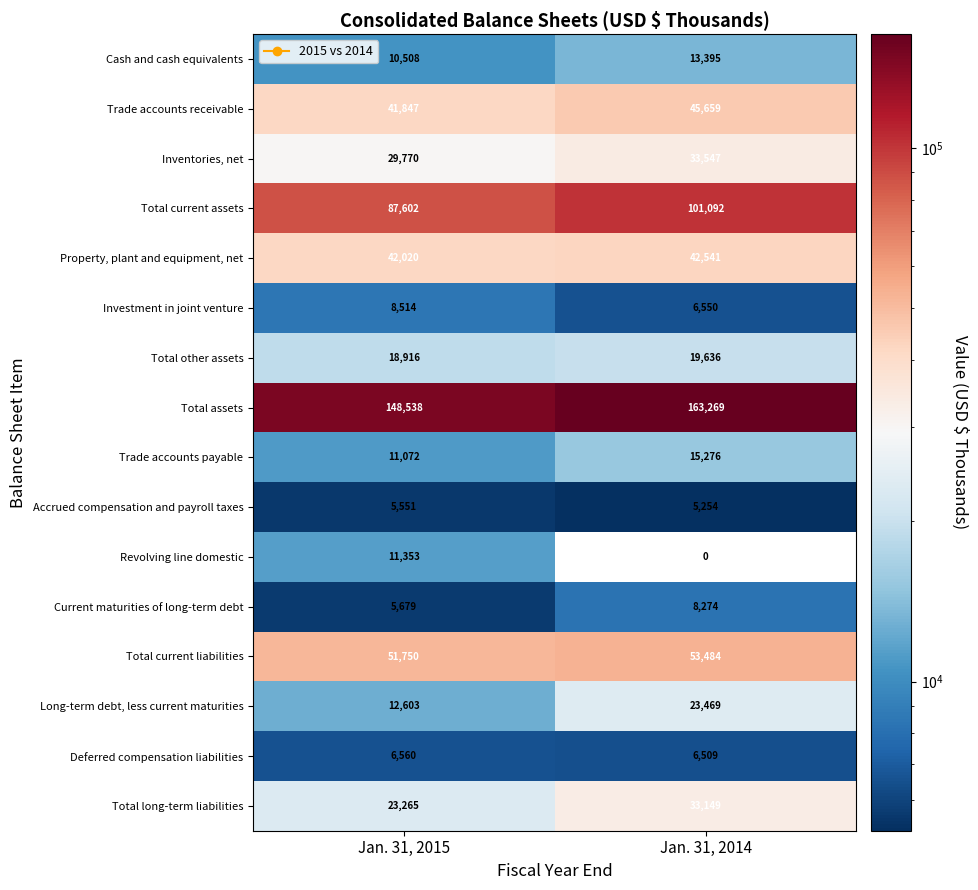

What is the difference between the highest and lowest values at Jan. 31, 2015?

142987